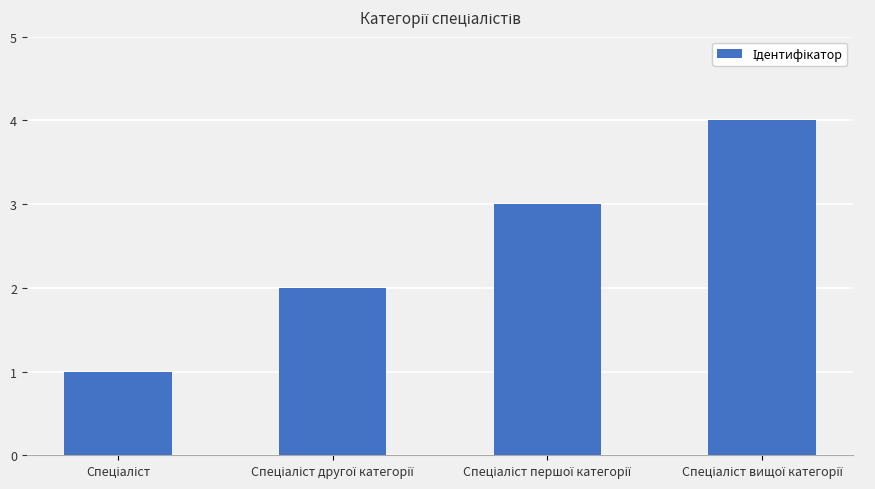

What is the smallest value displayed?

1